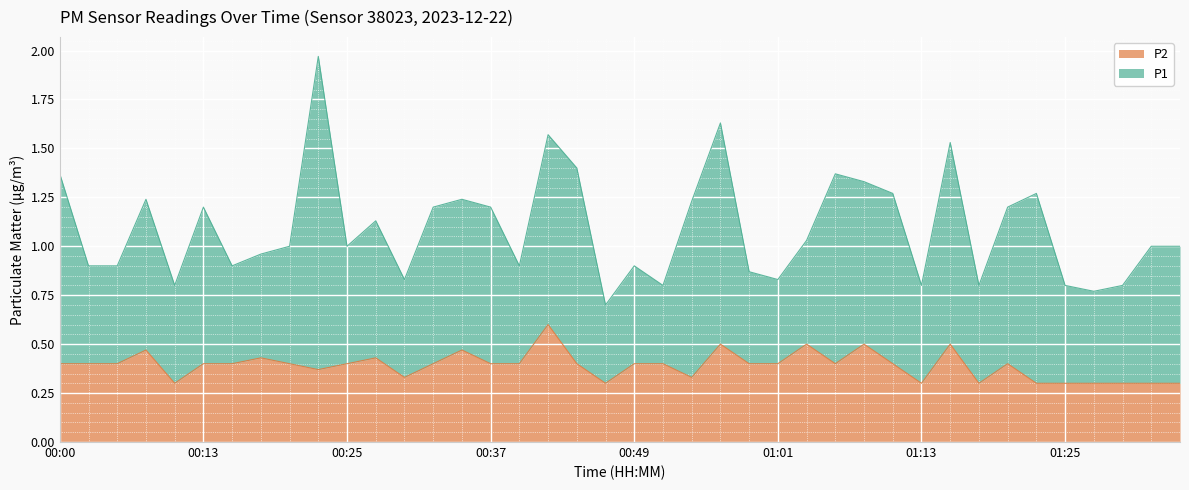

Reading right to left, what are all the values shown in this chart?

01:35=0.3	01:33=0.3	01:30=0.3	01:28=0.3	01:25=0.3	01:23=0.3	01:20=0.4	01:18=0.3	01:15=0.5	01:13=0.3	01:11=0.4	01:08=0.5	01:06=0.4	01:03=0.5	01:01=0.4	00:59=0.4	00:56=0.5	00:54=0.3	00:51=0.4	00:49=0.4	00:46=0.3	00:44=0.4	00:42=0.6	00:39=0.4	00:37=0.4	00:34=0.5	00:32=0.4	00:30=0.3	00:27=0.4	00:25=0.4	00:22=0.4	00:20=0.4	00:17=0.4	00:15=0.4	00:13=0.4	00:10=0.3	00:08=0.5	00:05=0.4	00:03=0.4	00:00=0.4